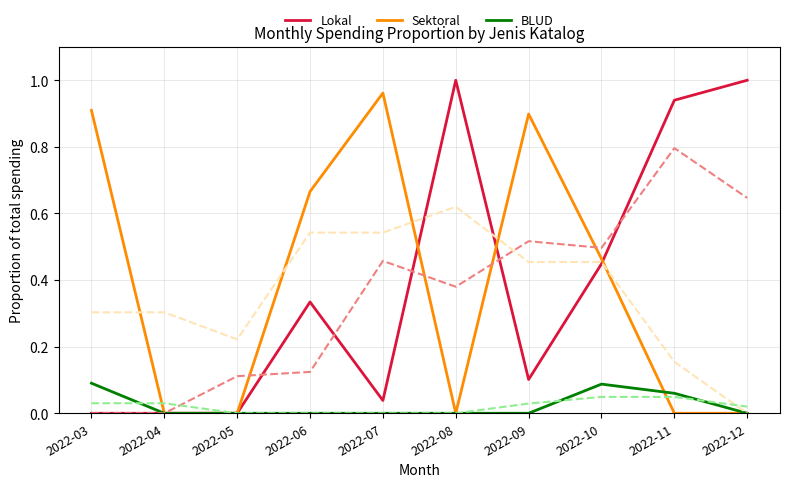

True or false: BLUD has a value of 0.0 at 2022-04.

True